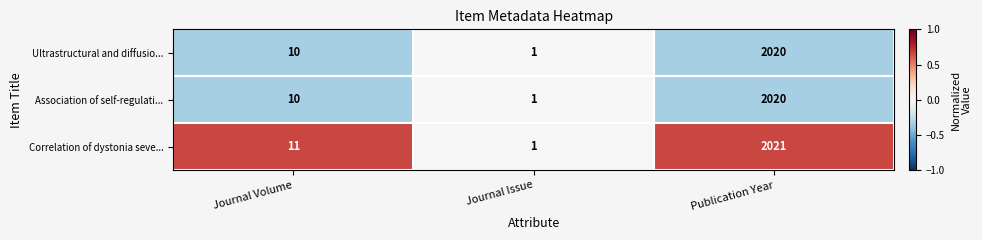

Count the number of data series in this chart.

3